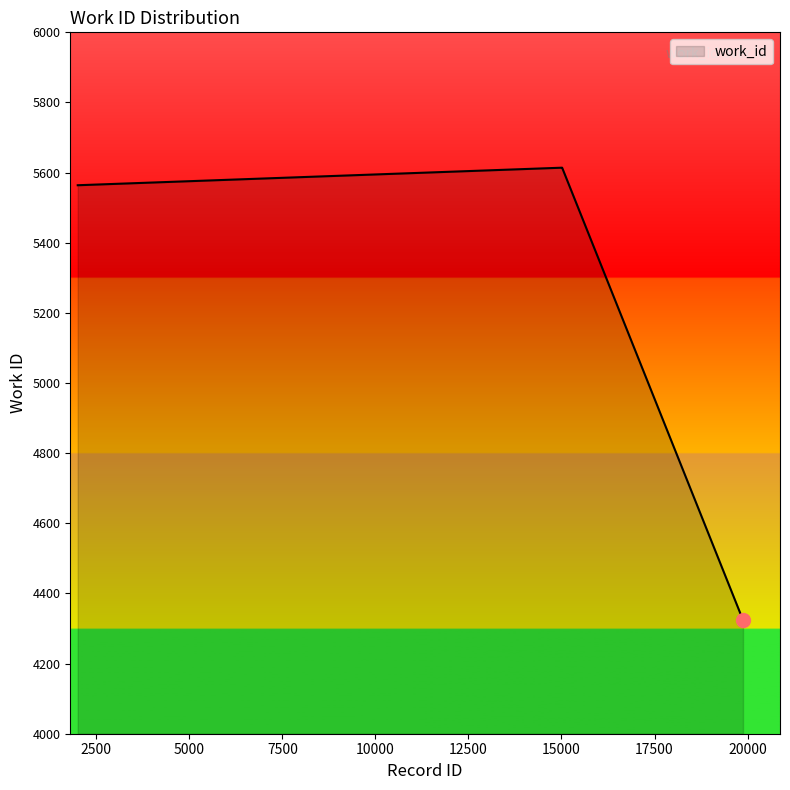

What is the difference between the maximum and minimum values?

1290